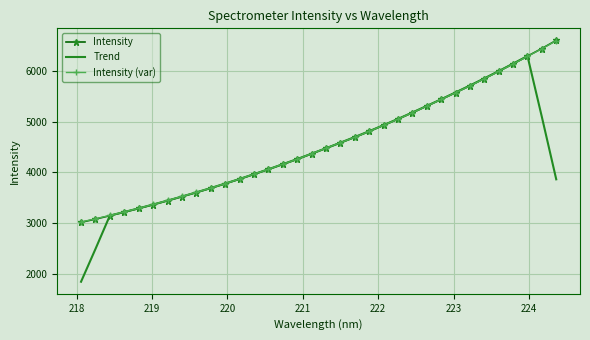

Which series has the widest spread of values?

Trend